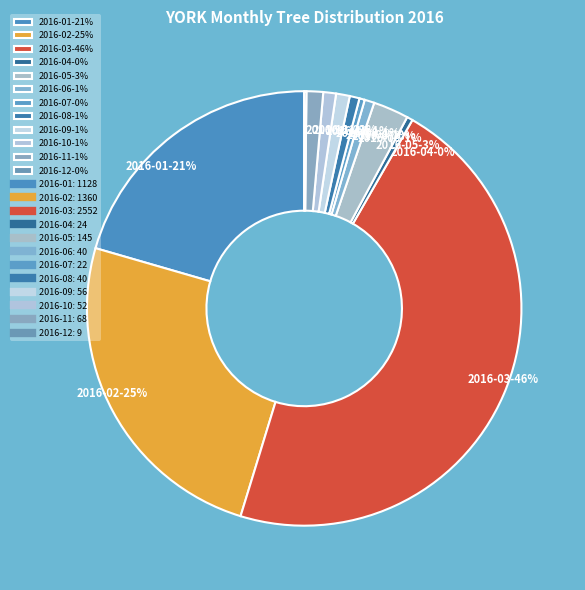

Is there any slice that represents more than half of the pie?

No